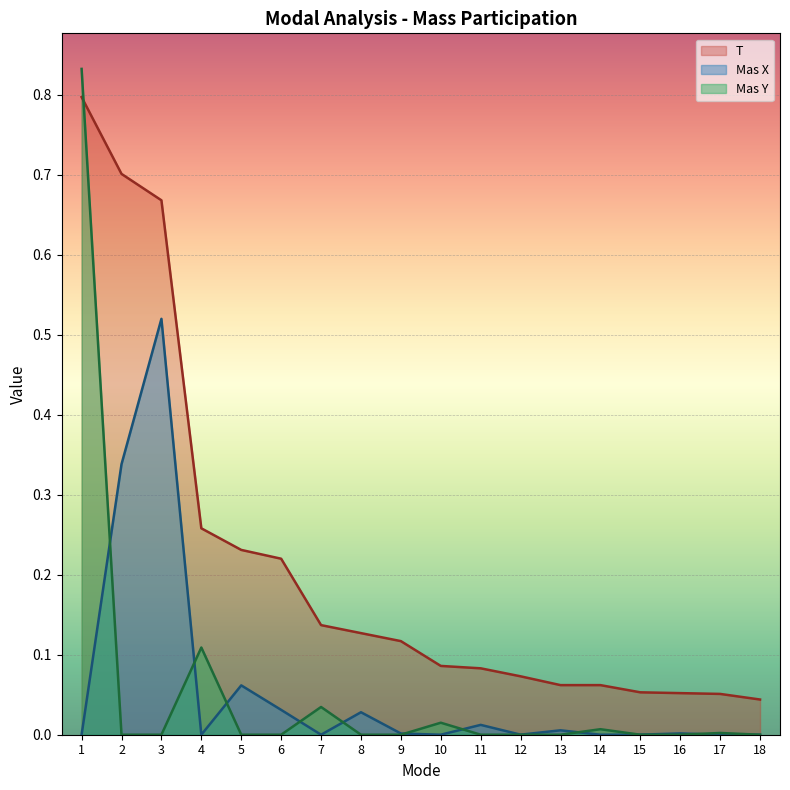

Reading left to right, extract all data points from this chart.

T: 0.8	0.7	0.7	0.3	0.2	0.2	0.1	0.1	0.1	0.1	0.1	0.1	0.1	0.1	0.1	0.1	0.1	0.0
Mas X: 0.0	0.3	0.5	0.0	0.1	0.0	0.0	0.0	0.0	0.0	0.0	0.0	0.0	0.0	0.0	0.0	0.0	0.0
Mas Y: 0.8	0.0	0.0	0.1	0.0	0.0	0.0	0.0	0.0	0.0	0.0	0.0	0.0	0.0	0.0	0.0	0.0	0.0